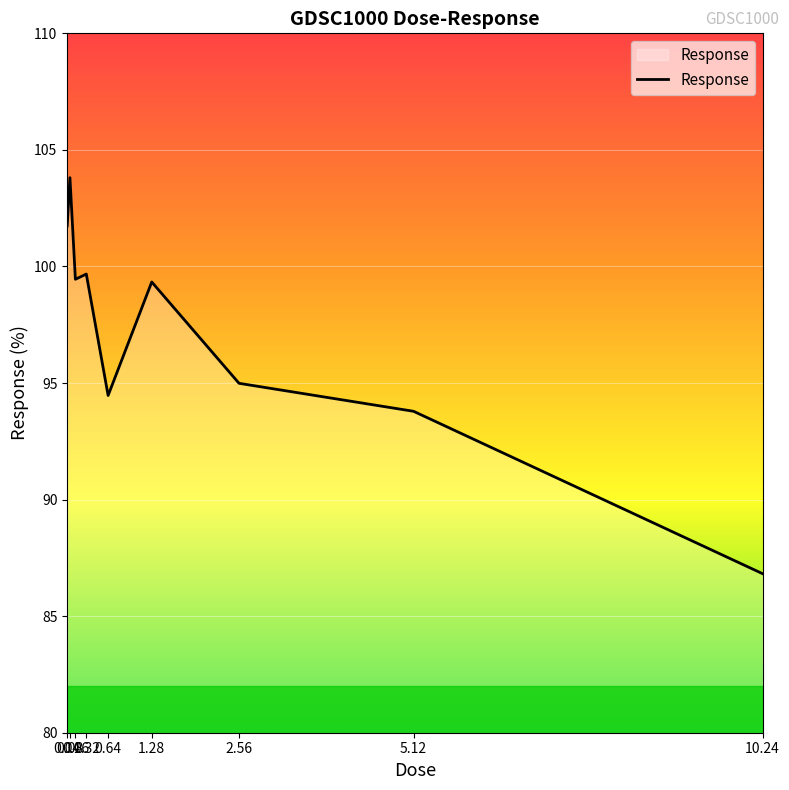

What is the difference between the maximum and minimum values?

17.0